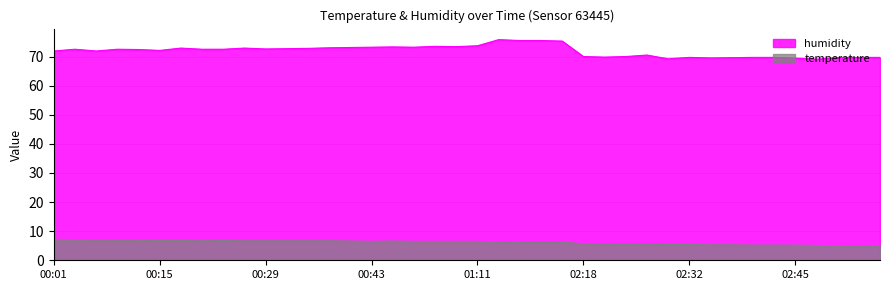

True or false: temperature has a value of 5.5 at 02:23.

True